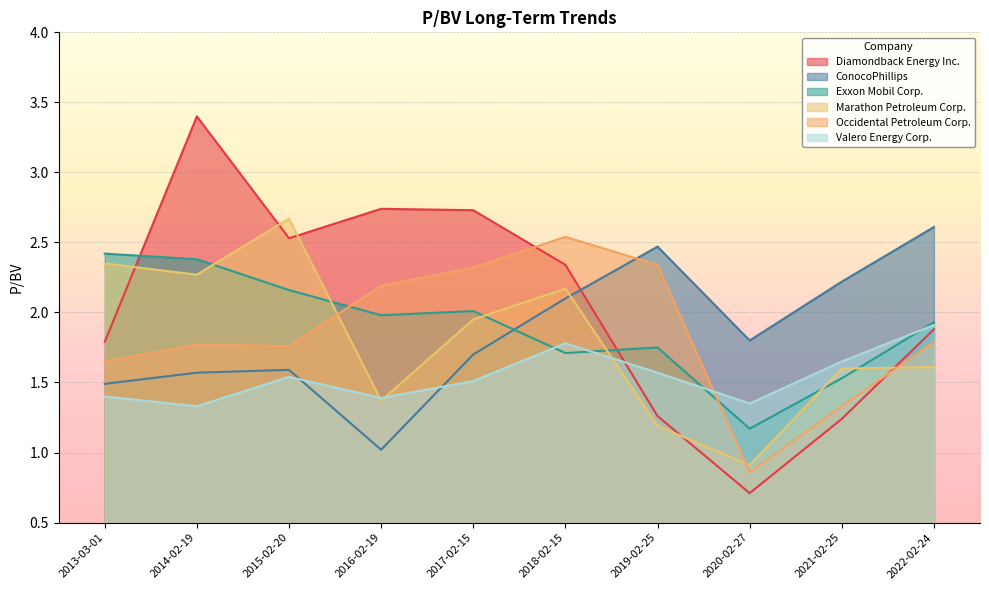

Rank the categories by Diamondback Energy Inc. value from highest to lowest.

2014-02-19, 2016-02-19, 2017-02-15, 2015-02-20, 2018-02-15, 2022-02-24, 2013-03-01, 2019-02-25, 2021-02-25, 2020-02-27